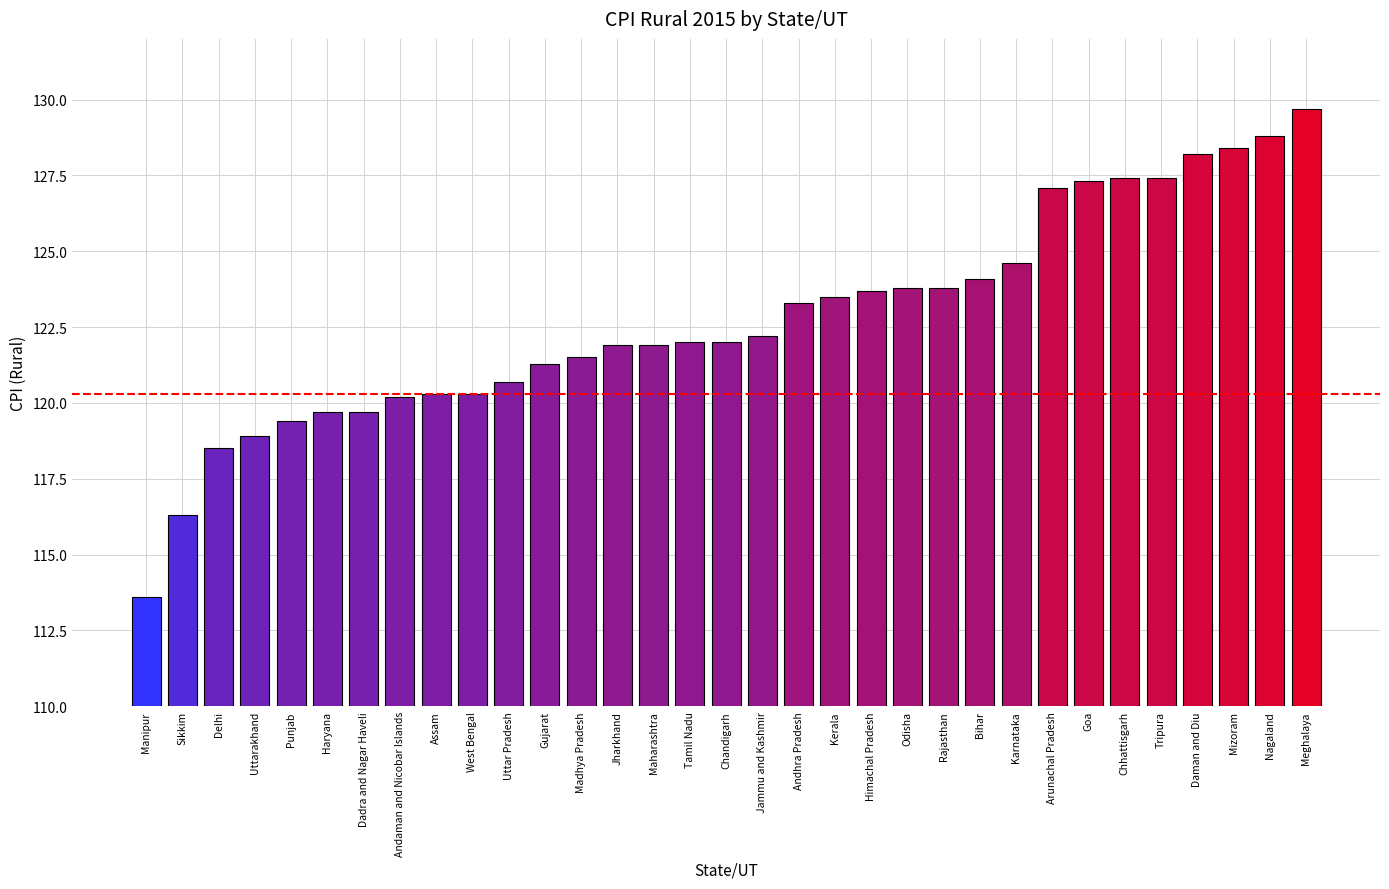

What is the approximate value at Madhya Pradesh?

121.5